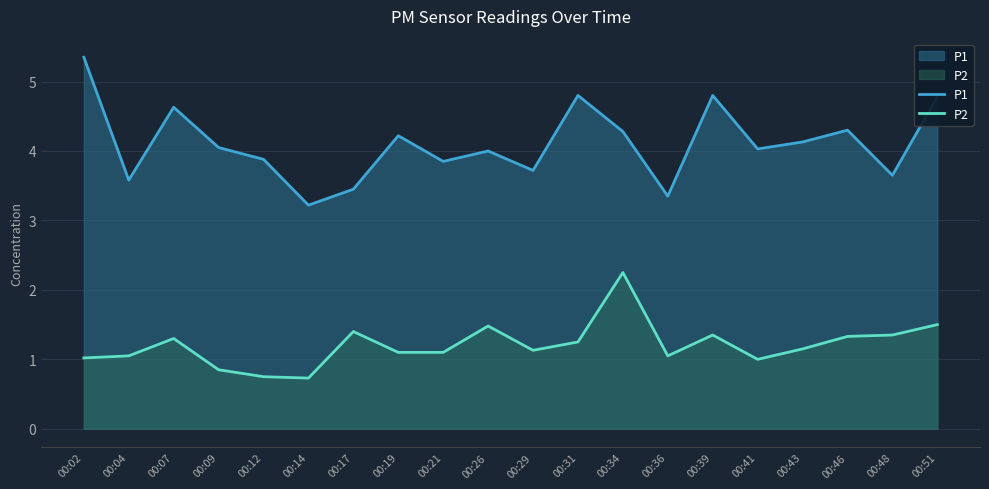

True or false: P1 and P2 cross at least once.

False